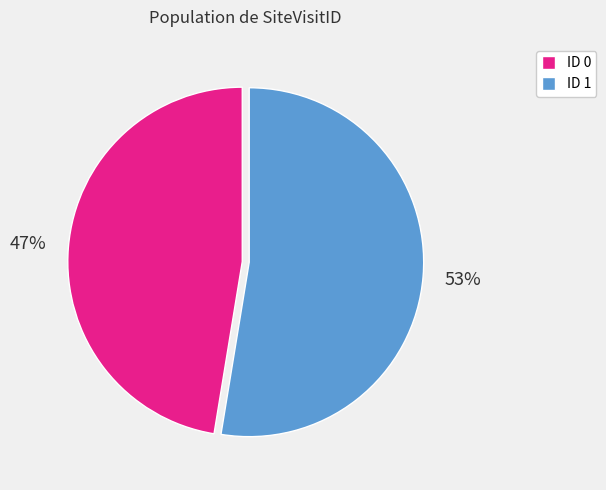

What is the ratio of the value at ID 1 to the value at ID 0?

1.1